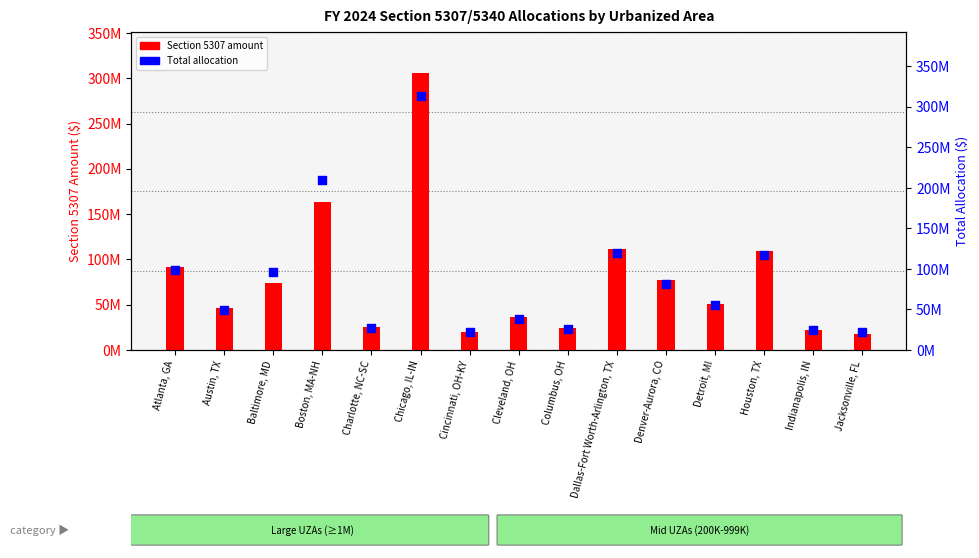

What is the total value across all series at Chicago, IL-IN?

619110527